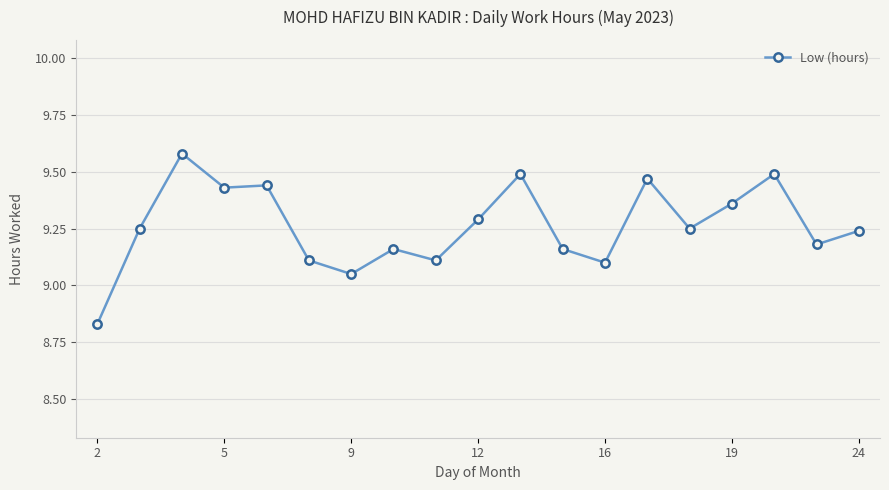

What is the difference between the maximum and second lowest values?

0.5